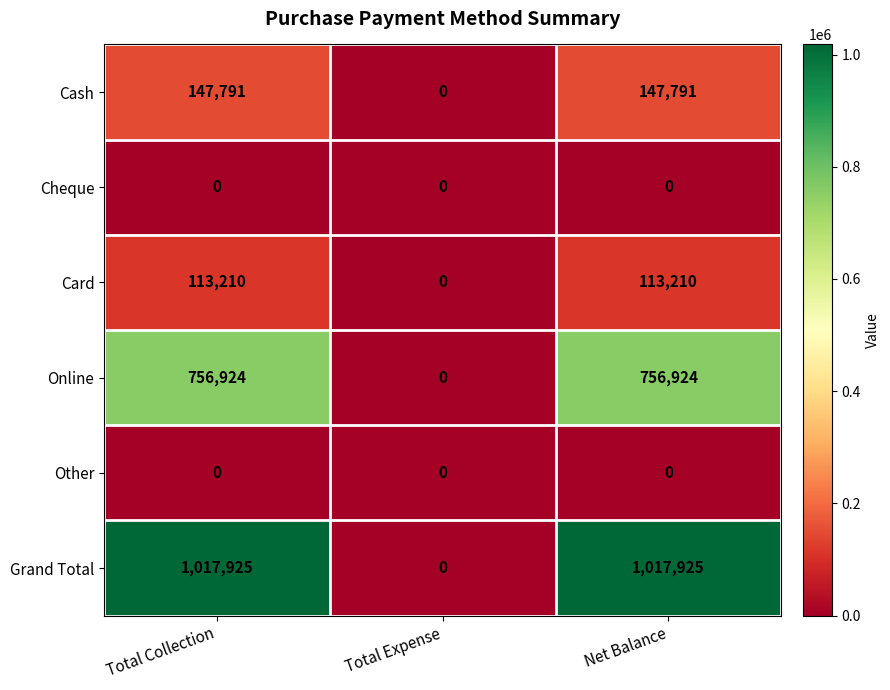

Which series has the widest spread of values?

Grand Total